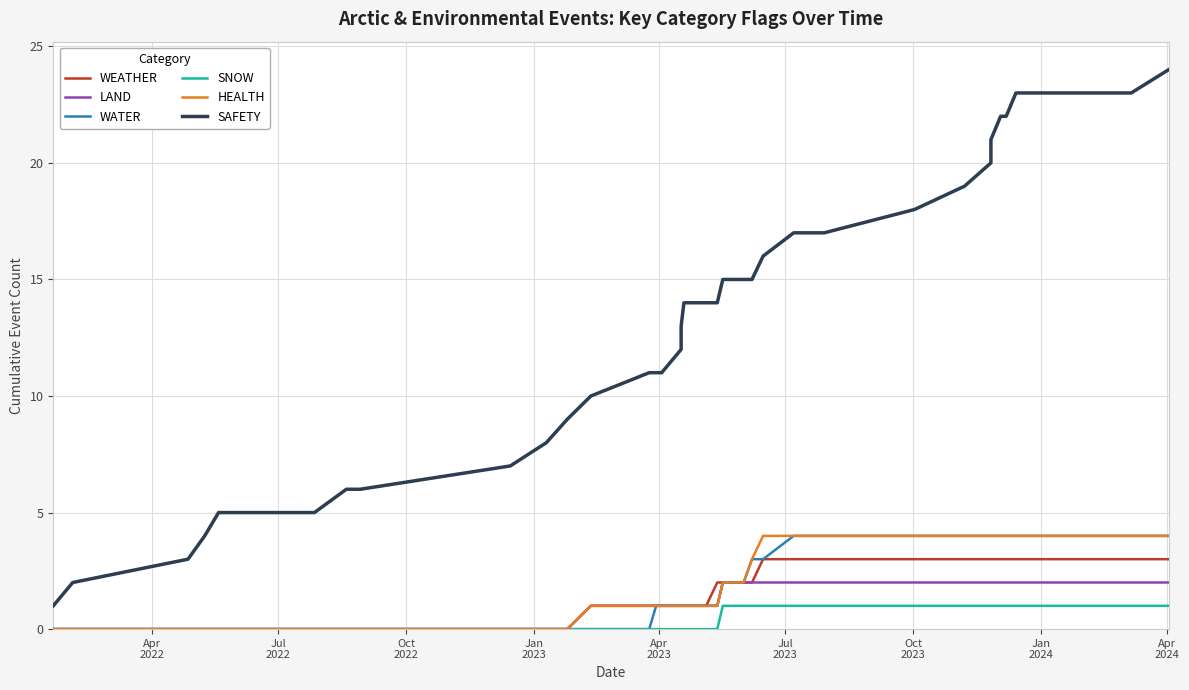

Reading left to right, transcribe all the data shown in this chart.

WEATHER: 0	0	0	0	0	0	0	0	0	0	0	0	0	1	1	1	1	1	1	1	1	2	2	2	2	3	3	3	3	3	3	3	3	3	3	3	3
LAND: 0	0	0	0	0	0	0	0	0	0	0	0	0	1	1	1	1	1	1	1	1	1	2	2	2	2	2	2	2	2	2	2	2	2	2	2	2
WATER: 0	0	0	0	0	0	0	0	0	0	0	0	0	0	0	1	1	1	1	1	1	1	2	2	3	3	4	4	4	4	4	4	4	4	4	4	4
SNOW: 0	0	0	0	0	0	0	0	0	0	0	0	0	0	0	0	0	0	0	0	0	0	1	1	1	1	1	1	1	1	1	1	1	1	1	1	1
HEALTH: 0	0	0	0	0	0	0	0	0	0	0	0	0	1	1	1	1	1	1	1	1	1	2	2	3	4	4	4	4	4	4	4	4	4	4	4	4
SAFETY: 1	2	3	4	5	5	5	6	6	6	7	8	9	10	11	11	11	12	13	14	14	14	15	15	15	16	17	17	18	19	20	21	22	22	23	23	24